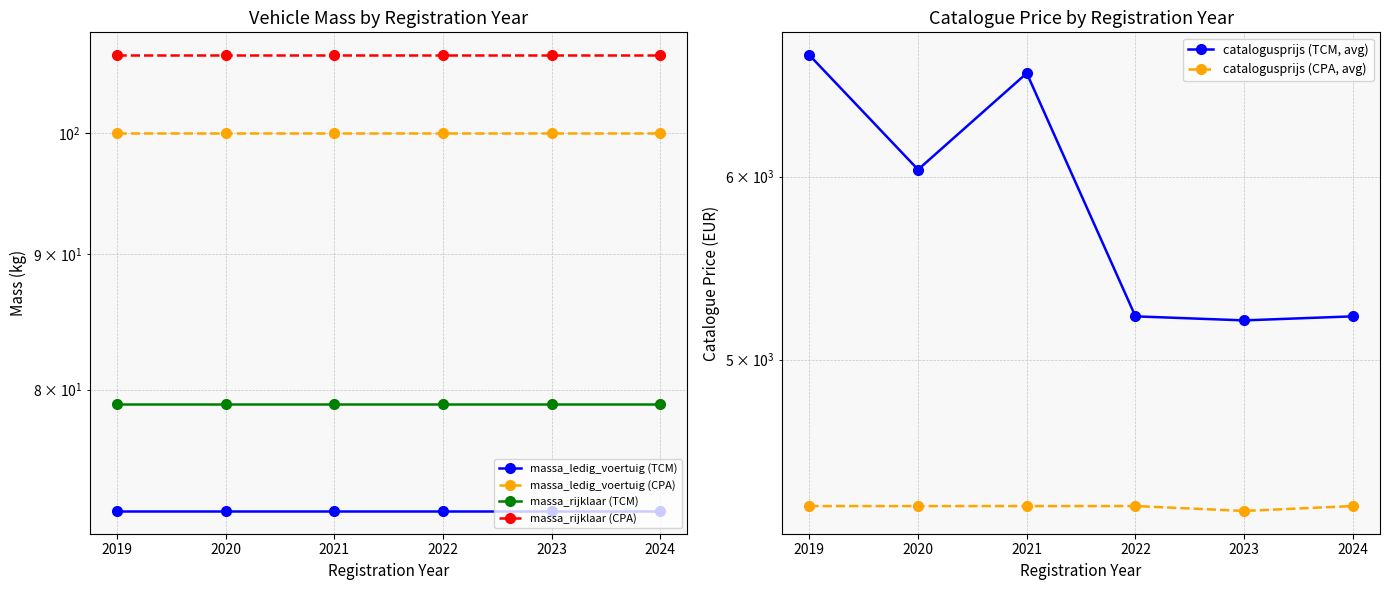

True or false: catalogusprijs (TCM, avg) and massa_rijklaar (CPA) intersect in this chart.

False